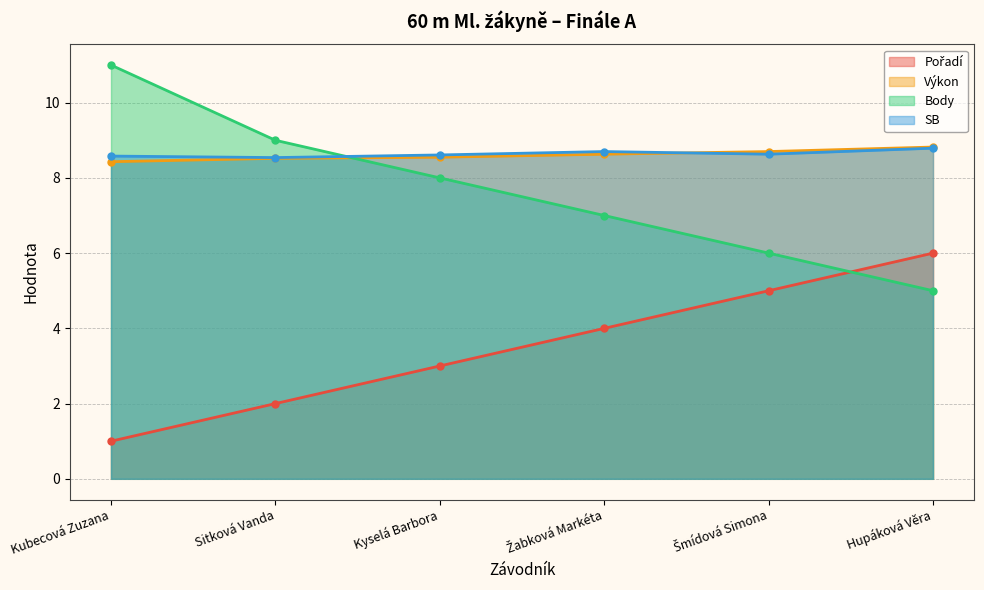

How many data points in Pořadí are above 4?

2